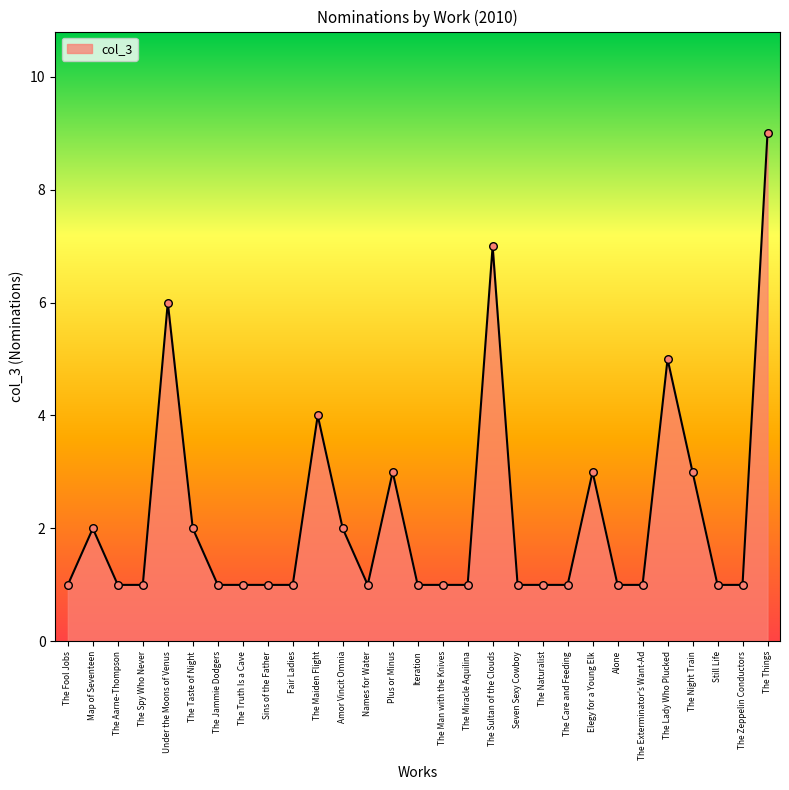

What is the change in value from Plus or Minus to The Sultan of the Clouds?

+4